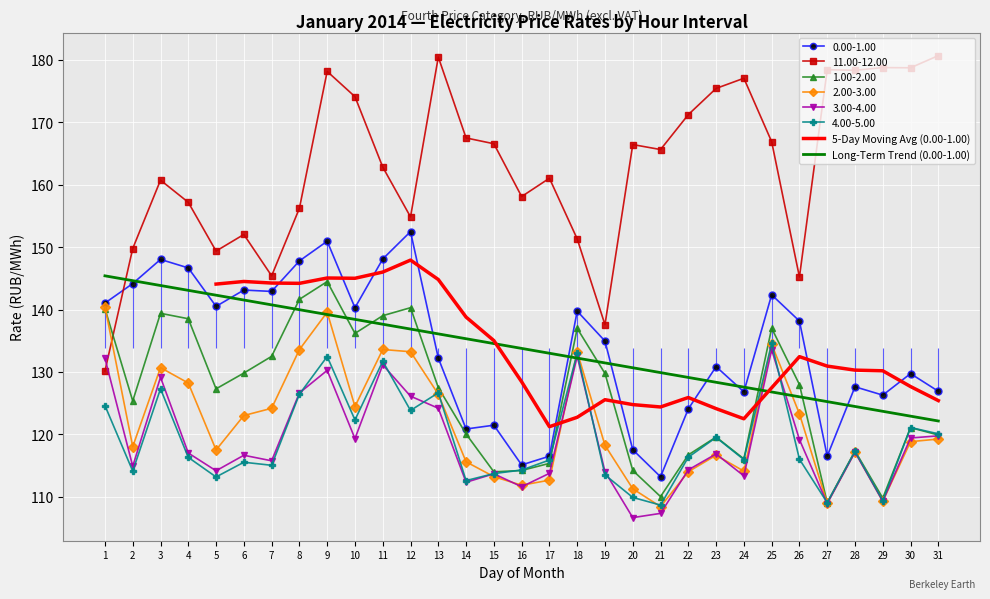

The 0.00-1.00 series shows 37.9 at 29. True or false?

False